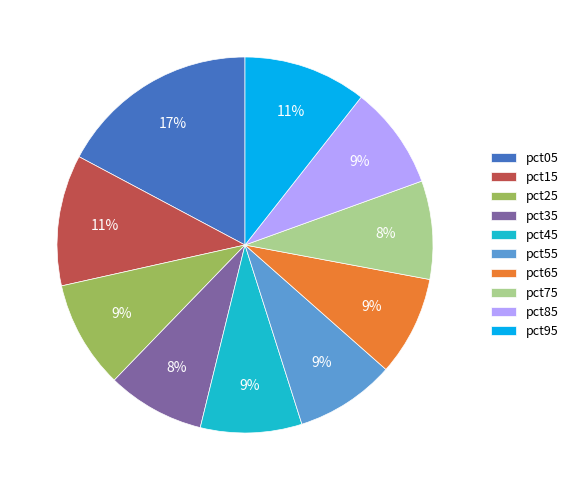

Is there a majority slice in this chart?

No